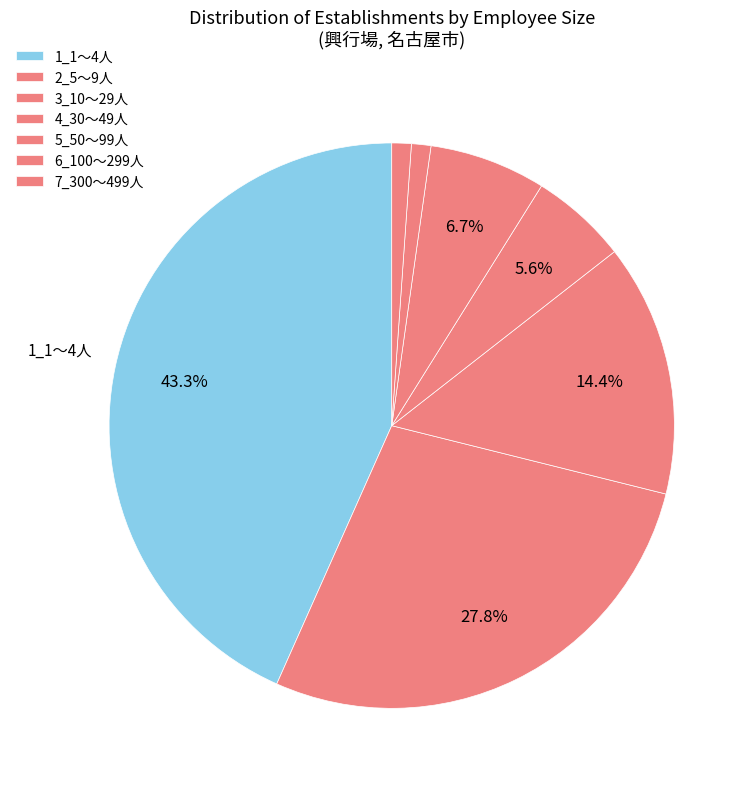

Combined, what portion of the pie is 1_1～4人 and 4_30～49人?

48.9%